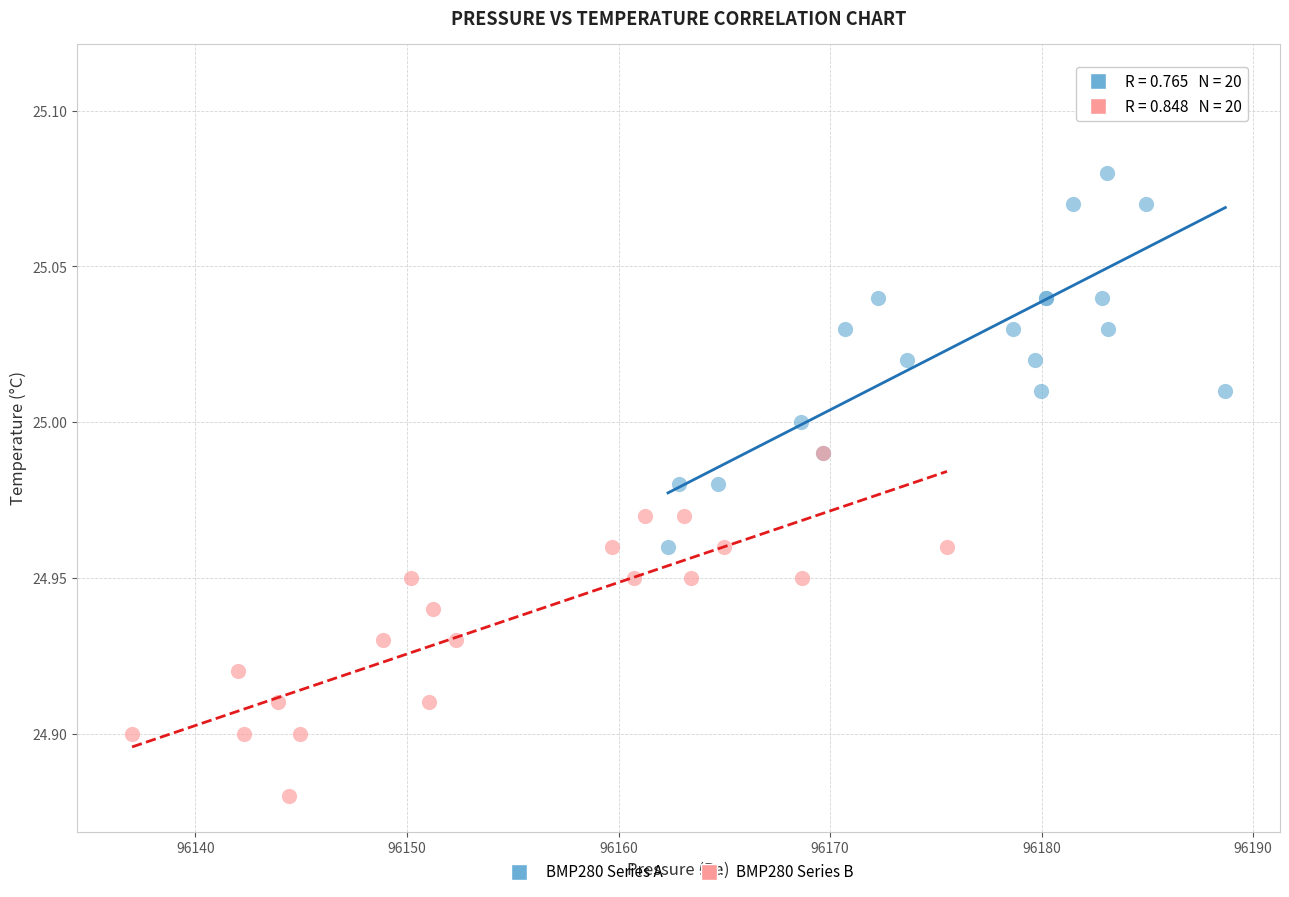

Which series has the widest spread of Y values?

BMP280 Series A